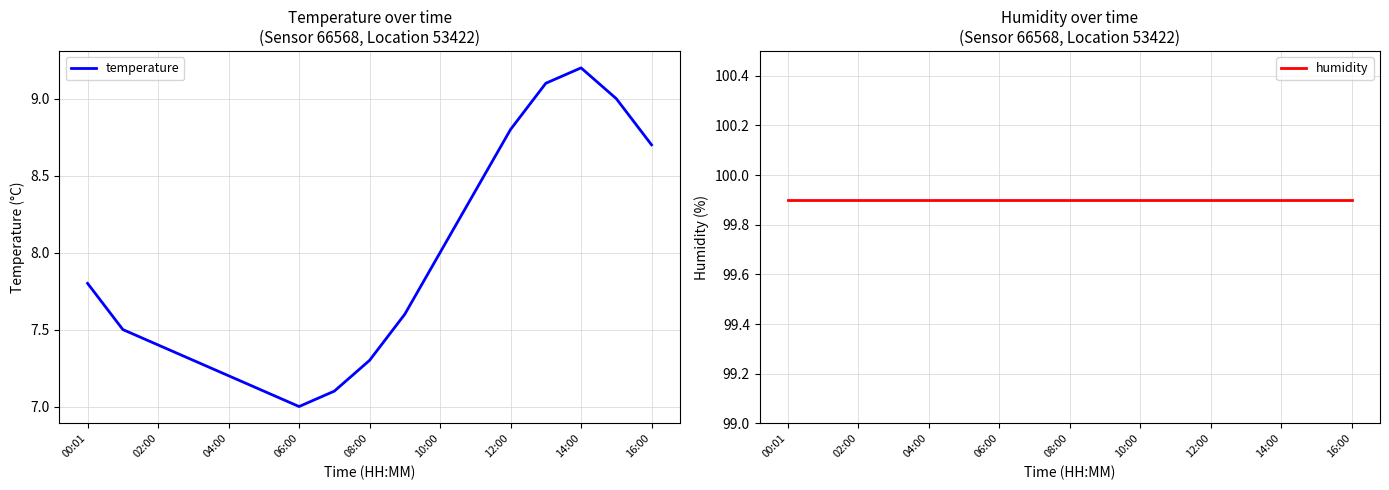

How many lines are shown in the chart?

2